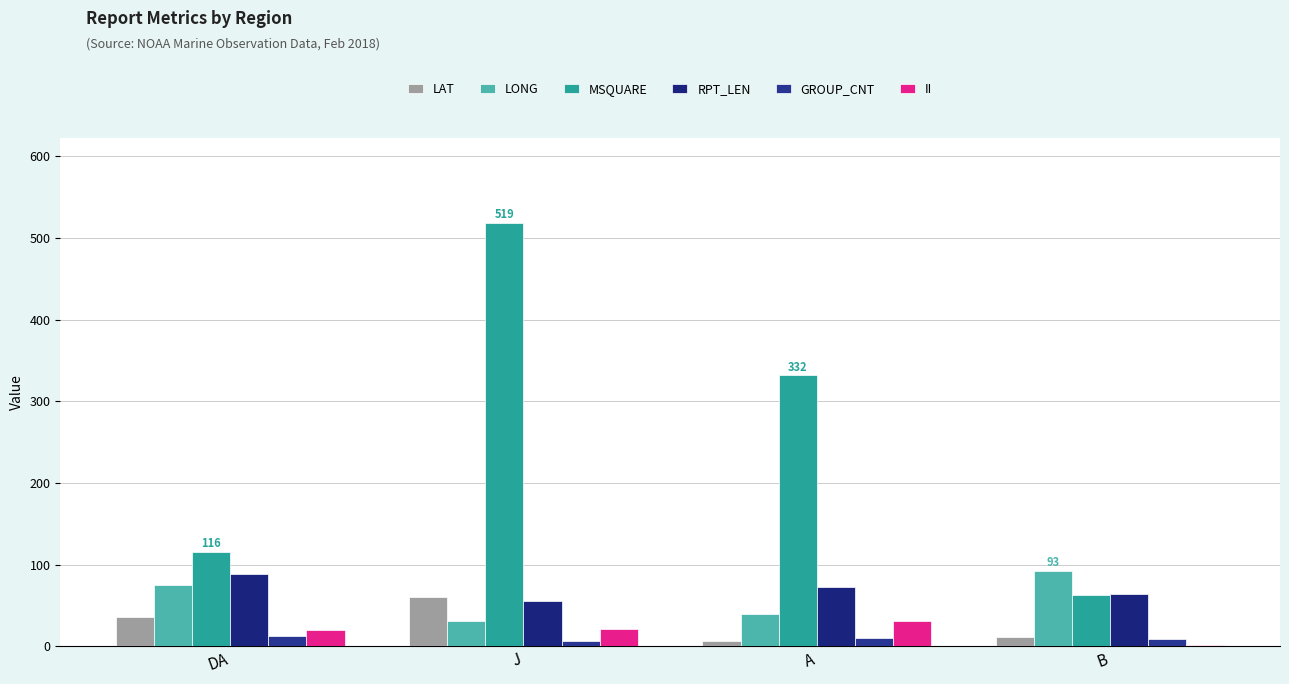

List the labels in order of GROUP_CNT value, smallest first.

J, B, A, DA